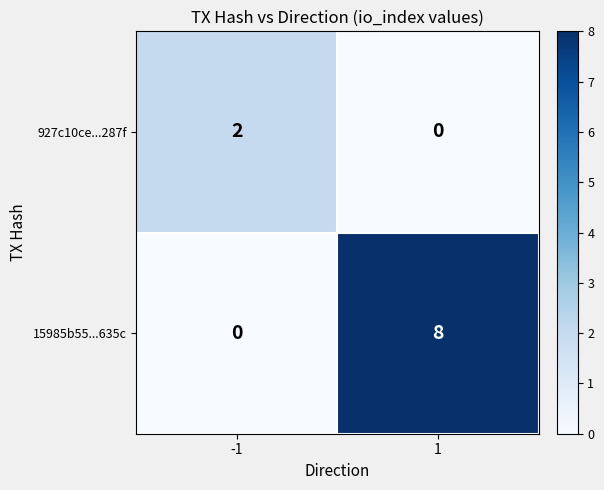

What is the sum of all 15985b55...635c values?

8